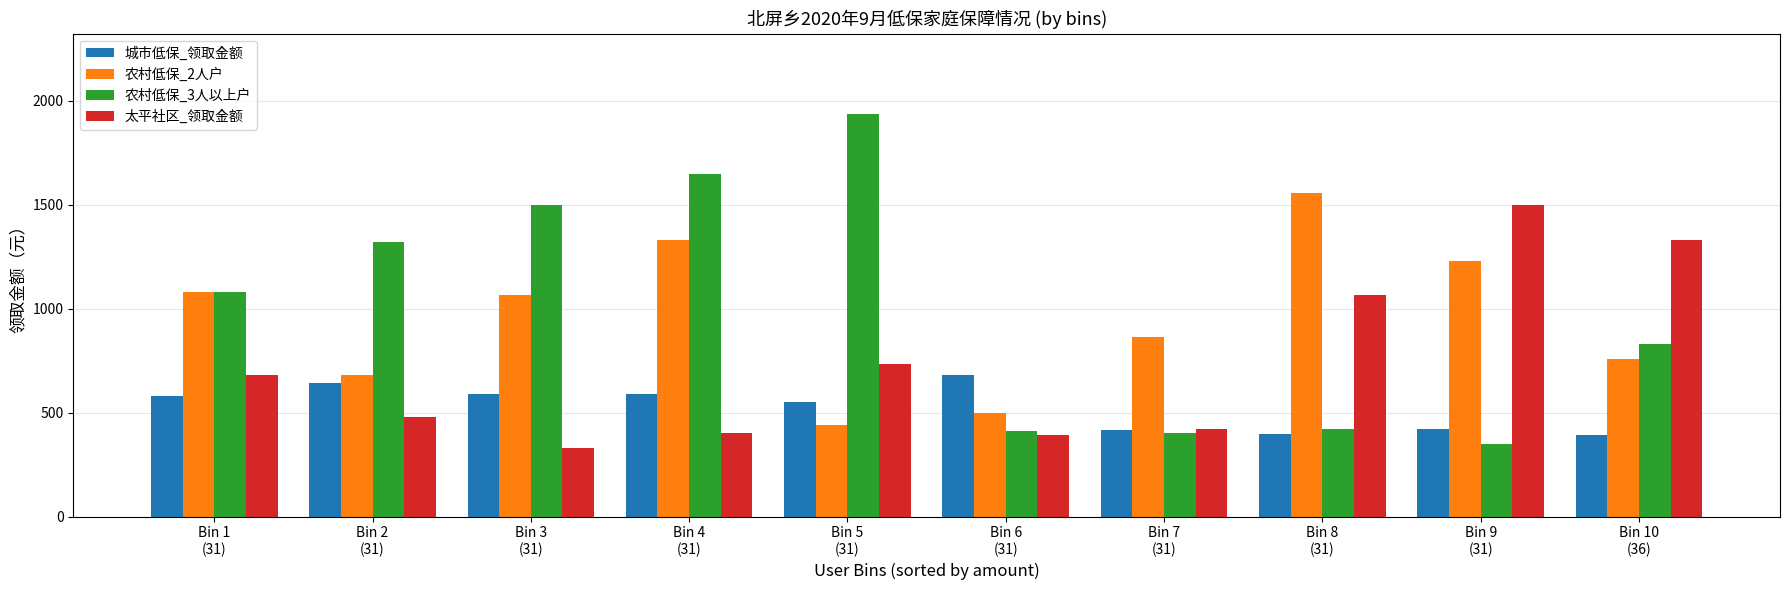

What is the sum of all 太平社区_领取金额 values?

7334